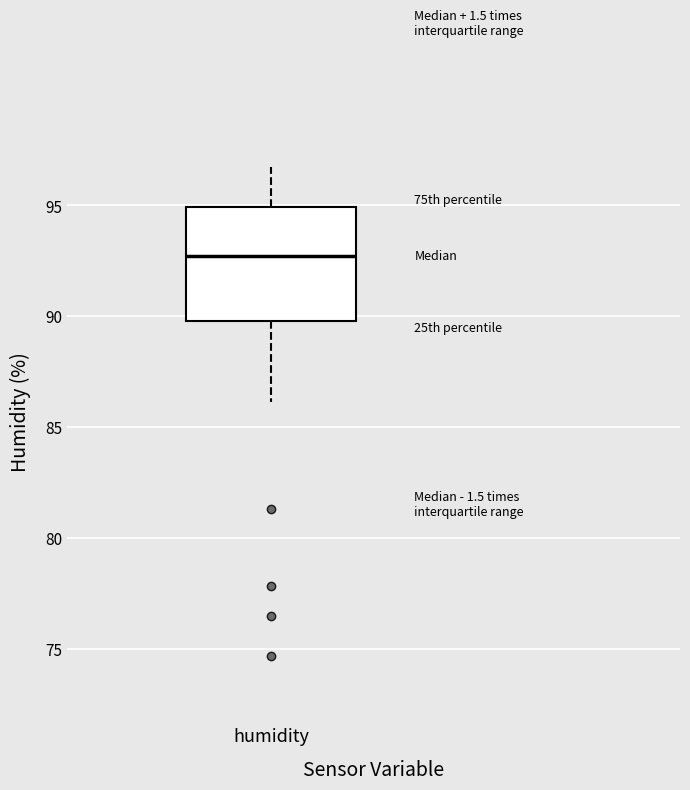

Read this box plot against the y-axis: the position of the median line, the range covered by the box, and the ends of both whiskers. The values are not printed on the chart, so give them approximately, as read against the axis.

median 92.5, box 90.0 to 95.0, whiskers 86.0 to 96.5